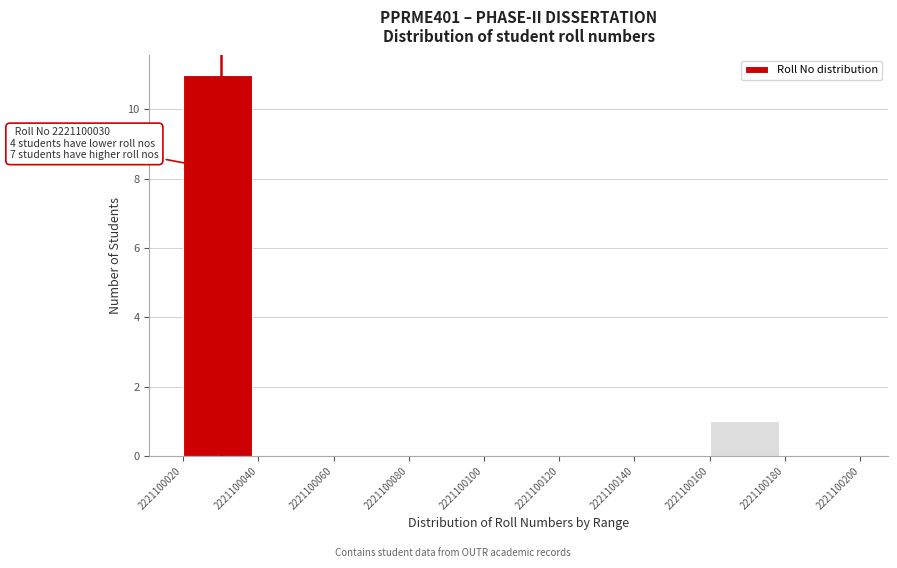

Which range on the x-axis has the tallest bar?

2221100020 to 2221100040